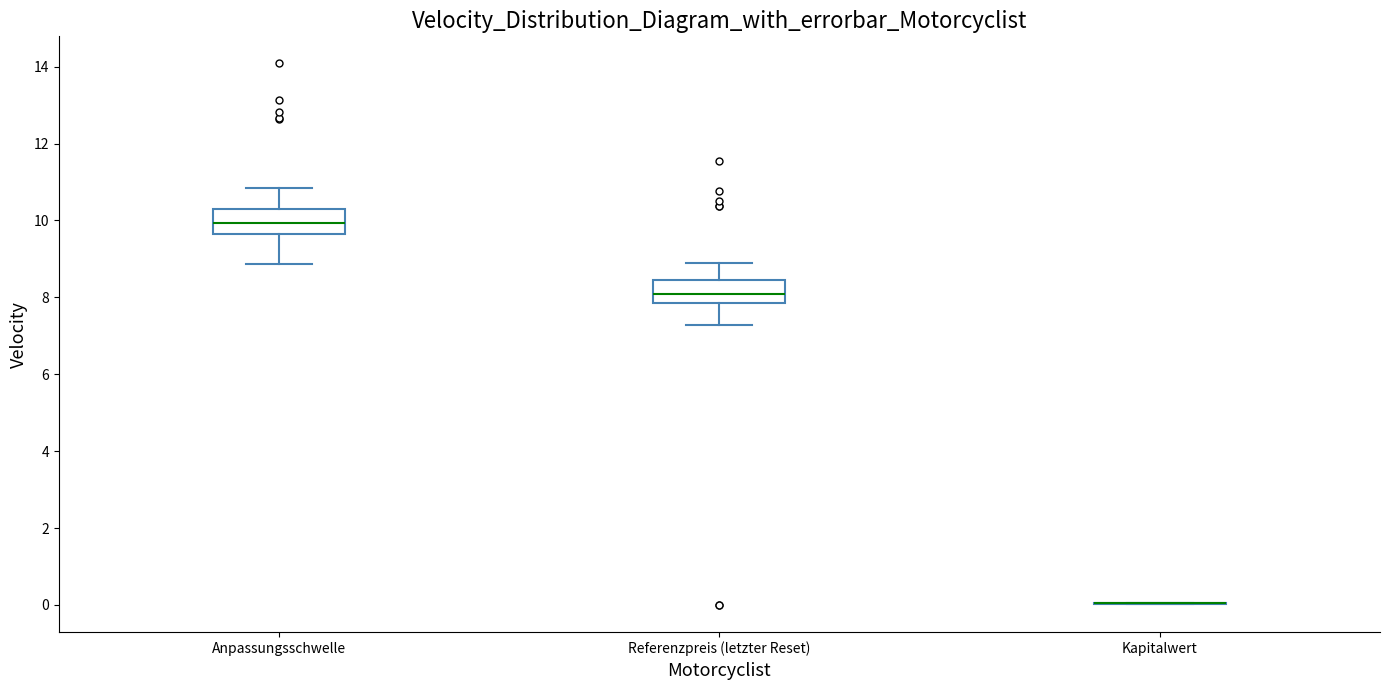

Reading left to right, read every box against the y-axis: the position of its median line, the range the box covers, and the ends of its whiskers. The values are not printed on the chart, so give them approximately, as read against the axis.

Anpassungsschwelle: median 10.0, box 9.6 to 10.4, whiskers 8.8 to 10.8
Referenzpreis (letzter Reset): median 8.0, box 7.8 to 8.4, whiskers 7.2 to 8.8
Kapitalwert: box collapsed to a line at 0.0, whiskers 0.0 to 0.0